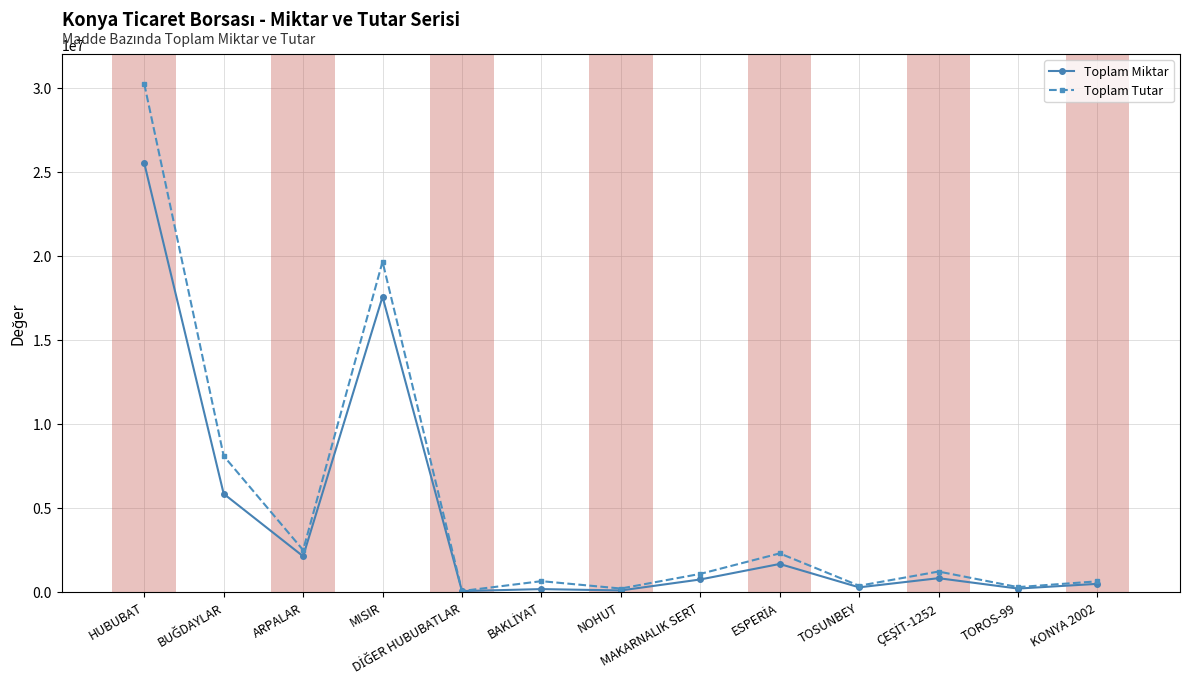

What is the highest value of the Toplam Tutar series?

30215718.7